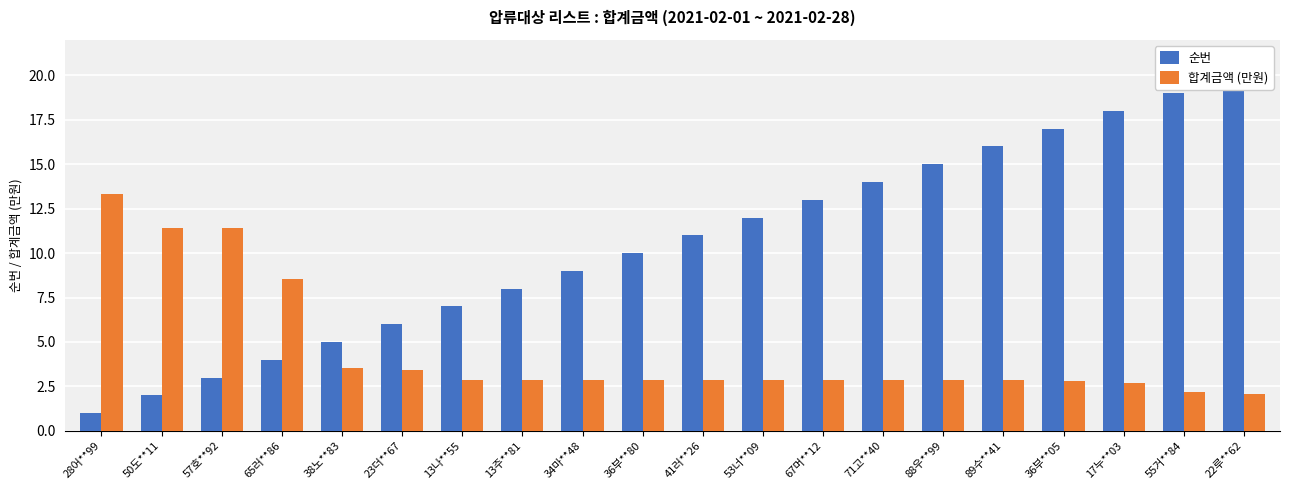

Which series has the largest total across all categories?

순번